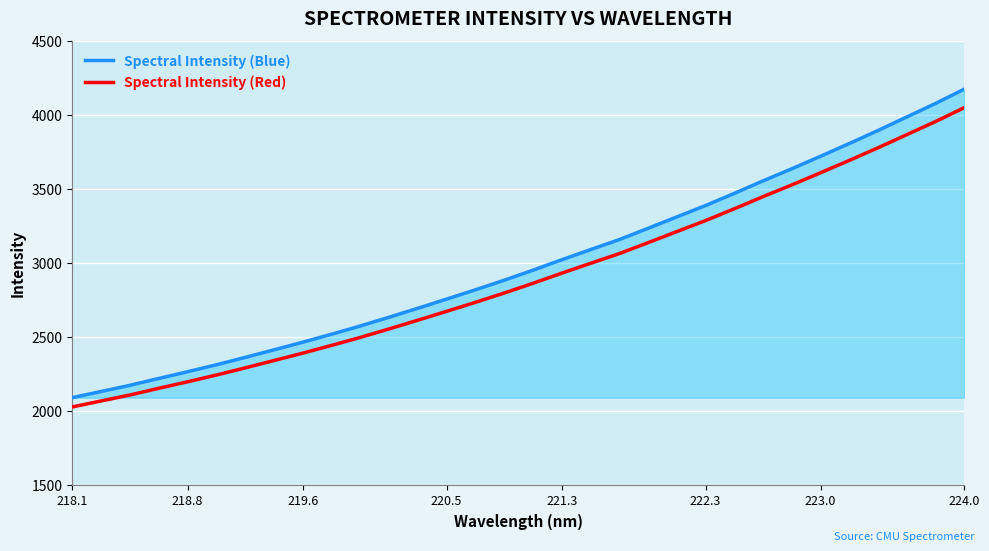

How many values in the Spectral Intensity (Red) series exceed 2863?

16